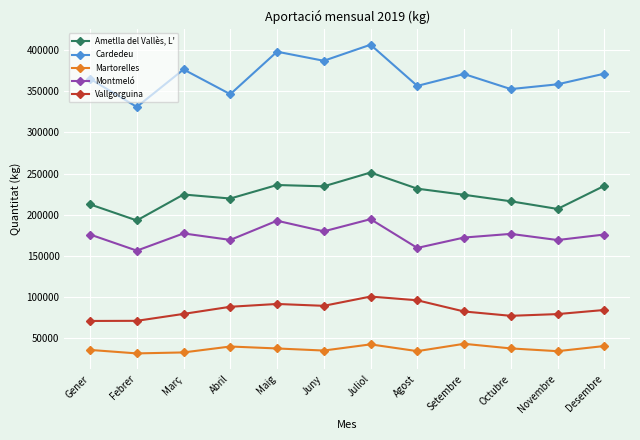

The value of Martorelles at Febrer is 11347.9. True or false?

False